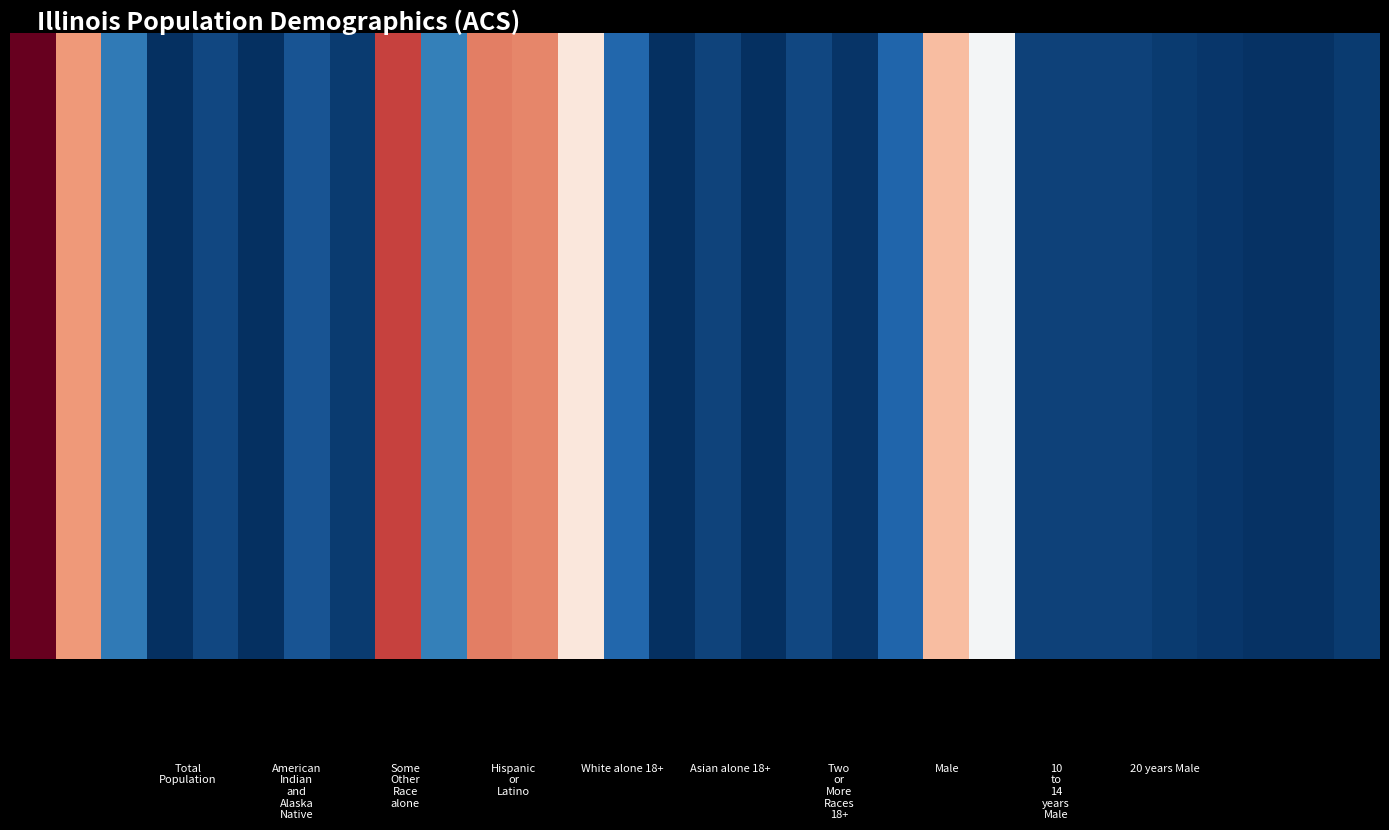

Which category has the highest value across all series?

Total
Population